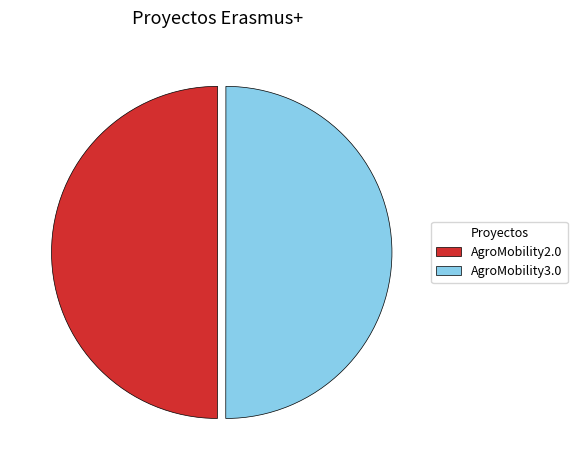

Approximately how many times larger is the value at AgroMobility3.0 compared to AgroMobility2.0?

1.0